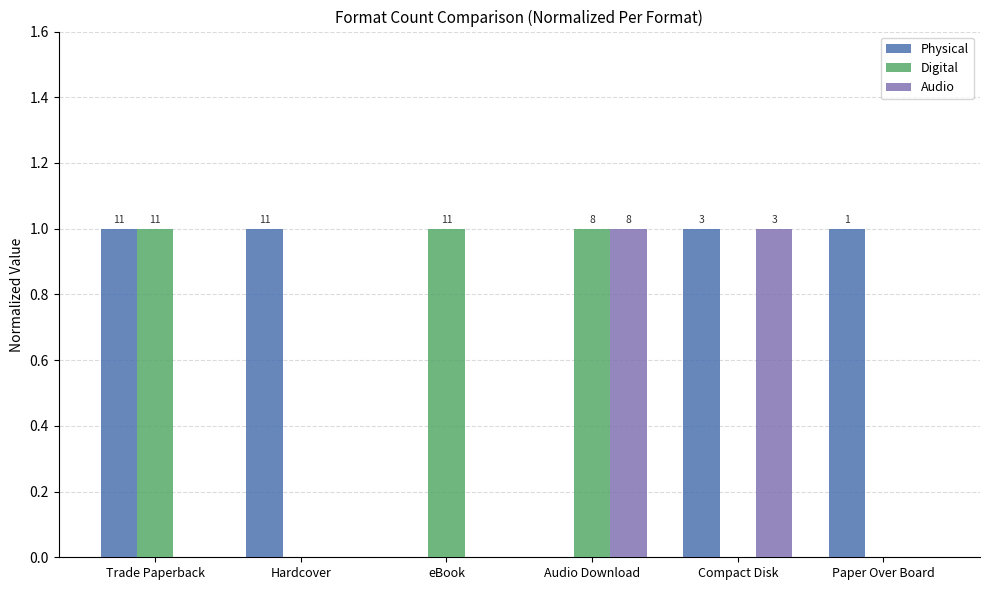

The value of Audio at Trade Paperback is 0. True or false?

False